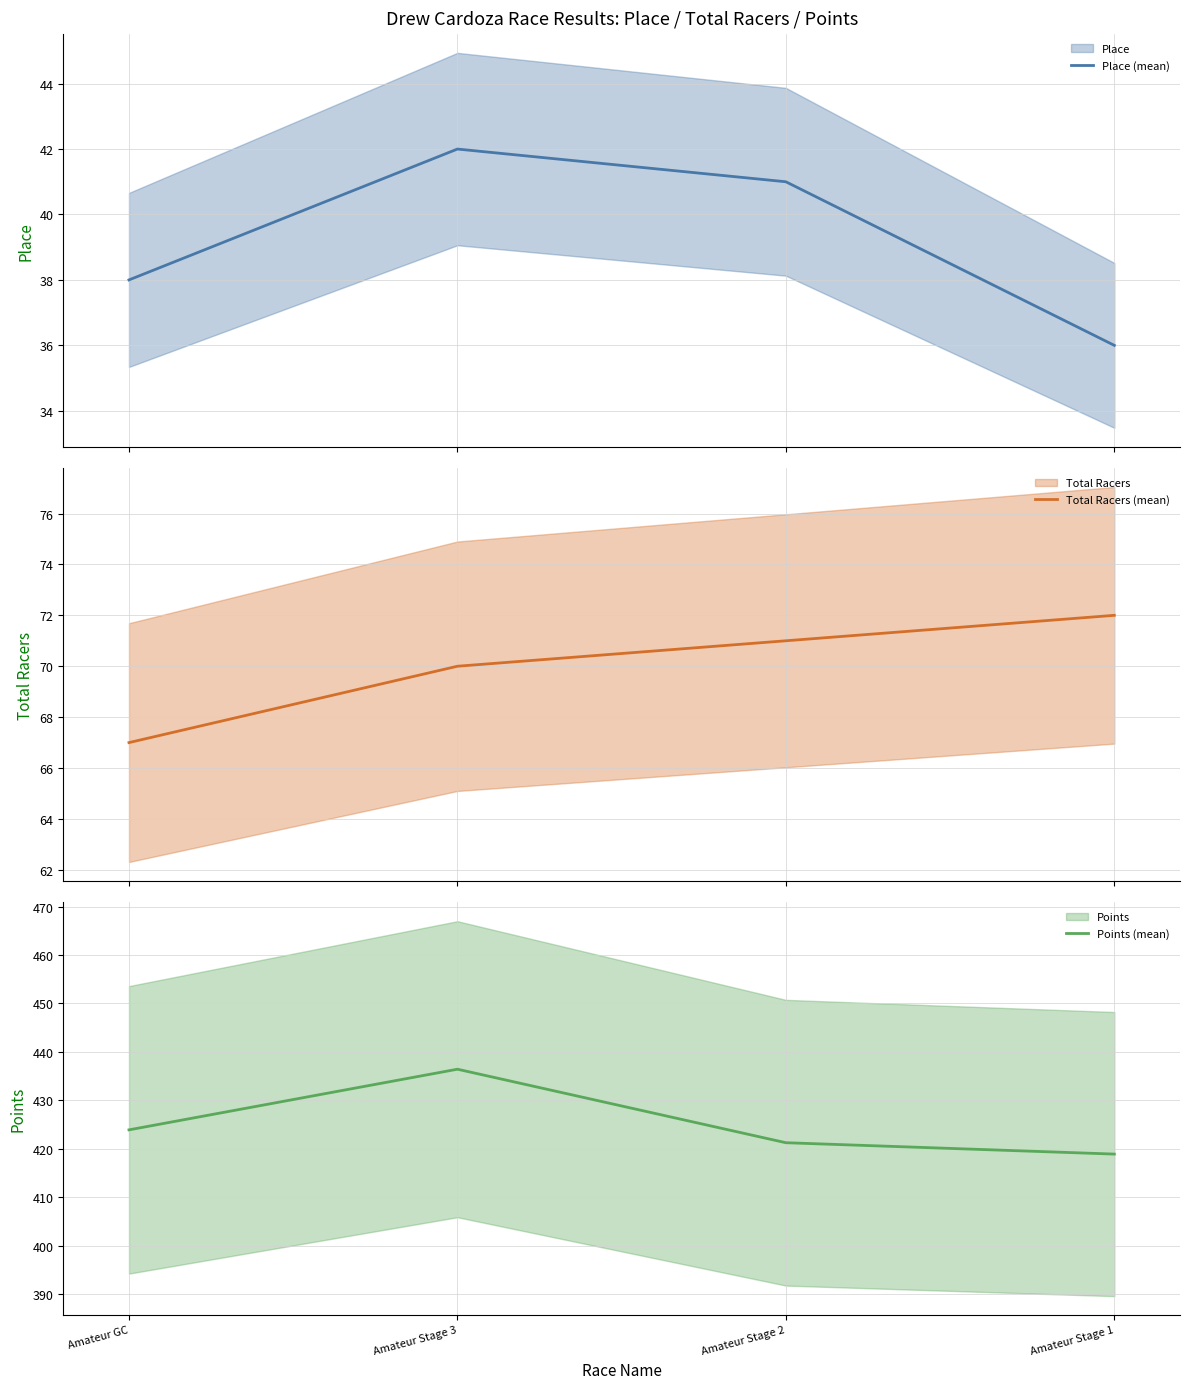

Between Amateur GC and Amateur Stage 1, which is larger?

Amateur GC